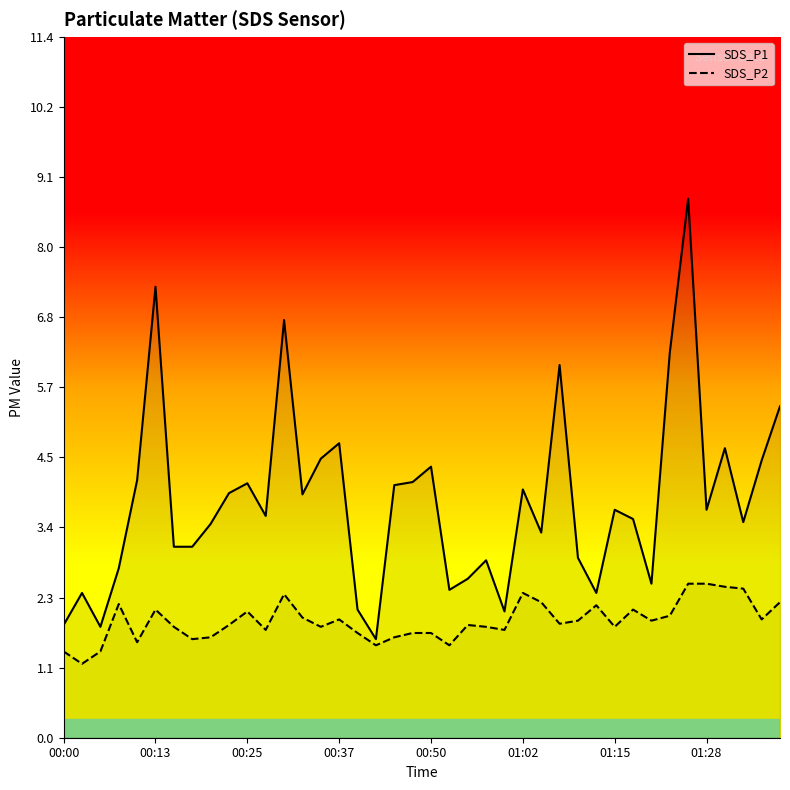

Is the value of SDS_P2 at 00:25 greater than the value of SDS_P1 at 00:45?

No